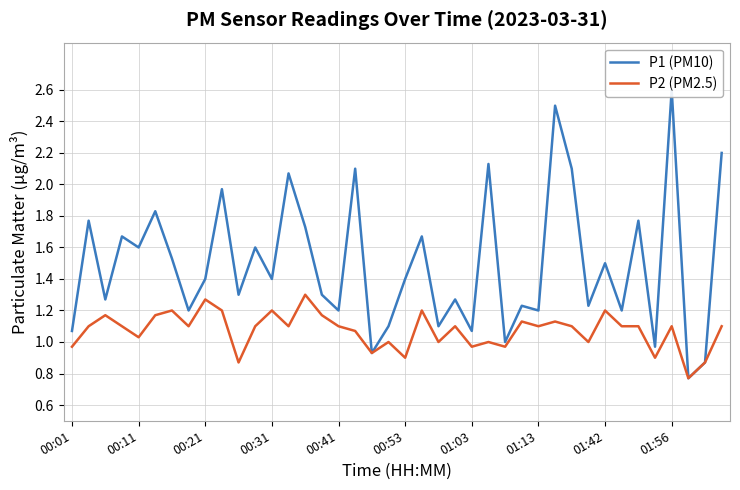

Which category has the lowest value across all series?

37